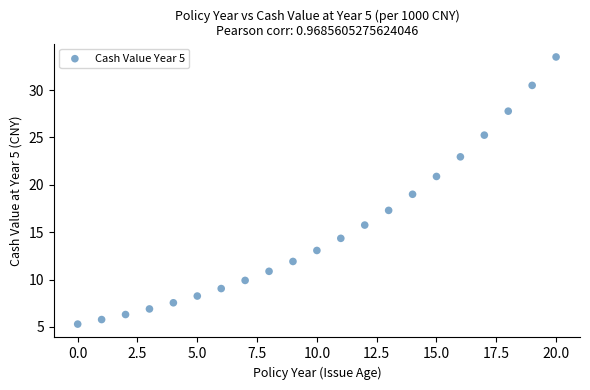

What is the range of Y values (max minus min)?

28.2